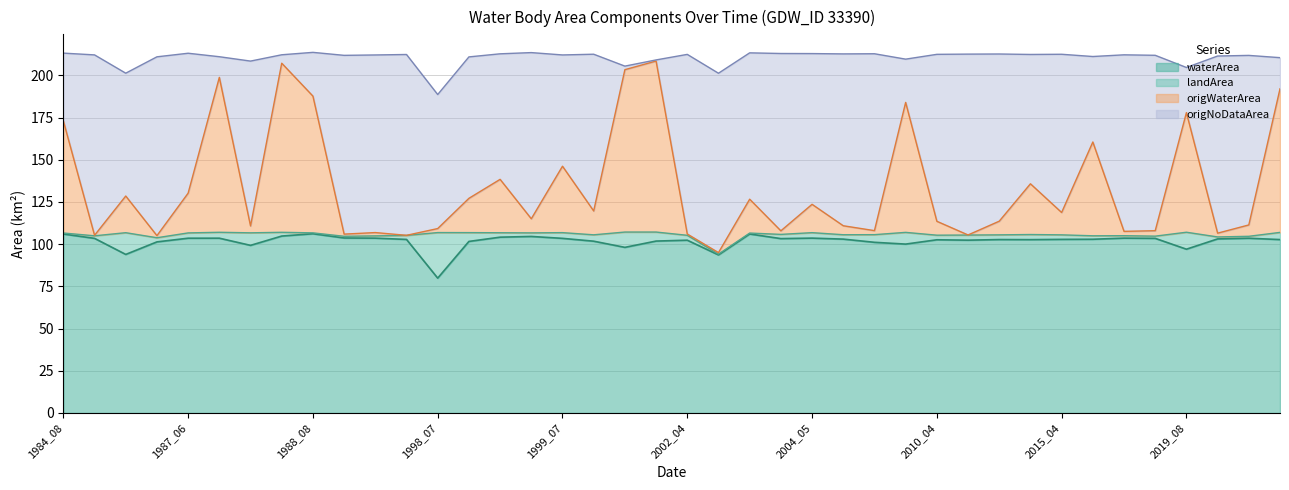

Where does the origWaterArea series first go above 118?

1984_08